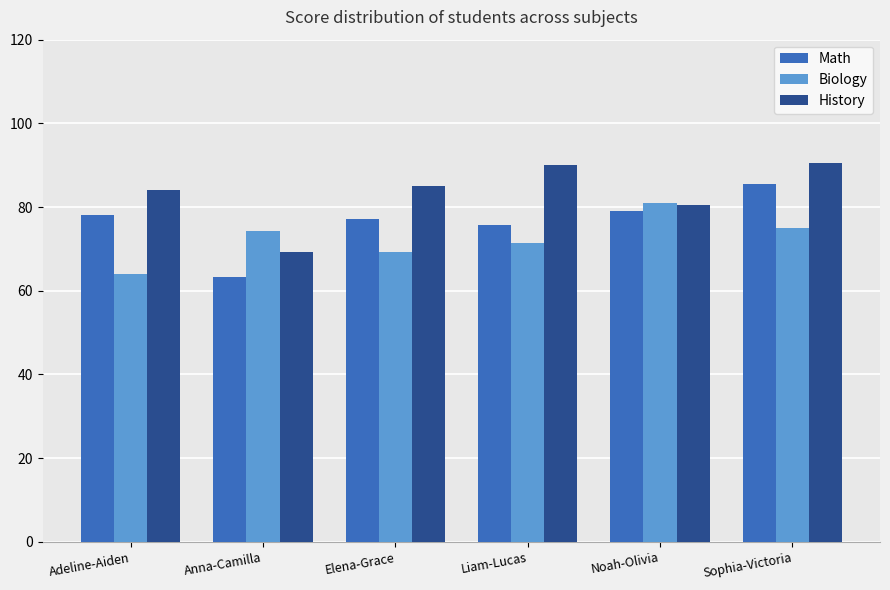

How many bars are there in each group?

3